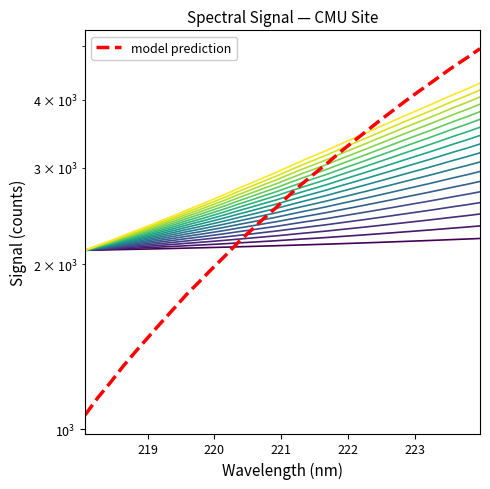

The chart shows a value of 2133.9 at 219.0156. True or false?

True